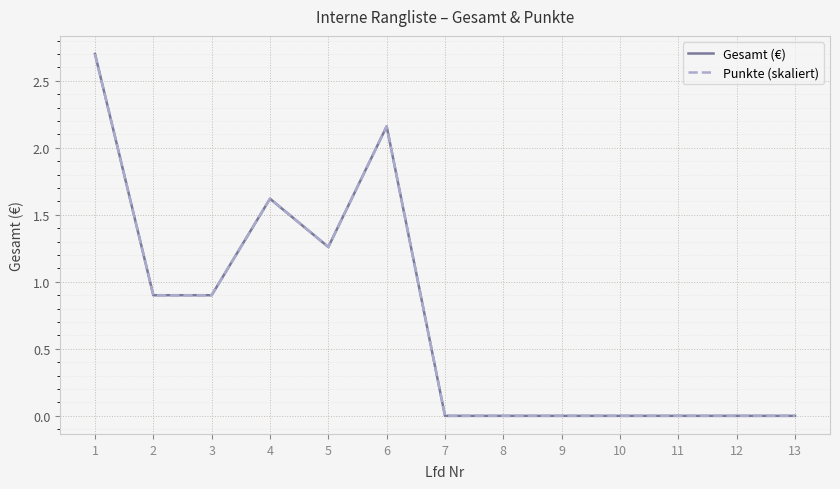

Is it true that Punkte (skaliert) equals 0.0 at 10?

True